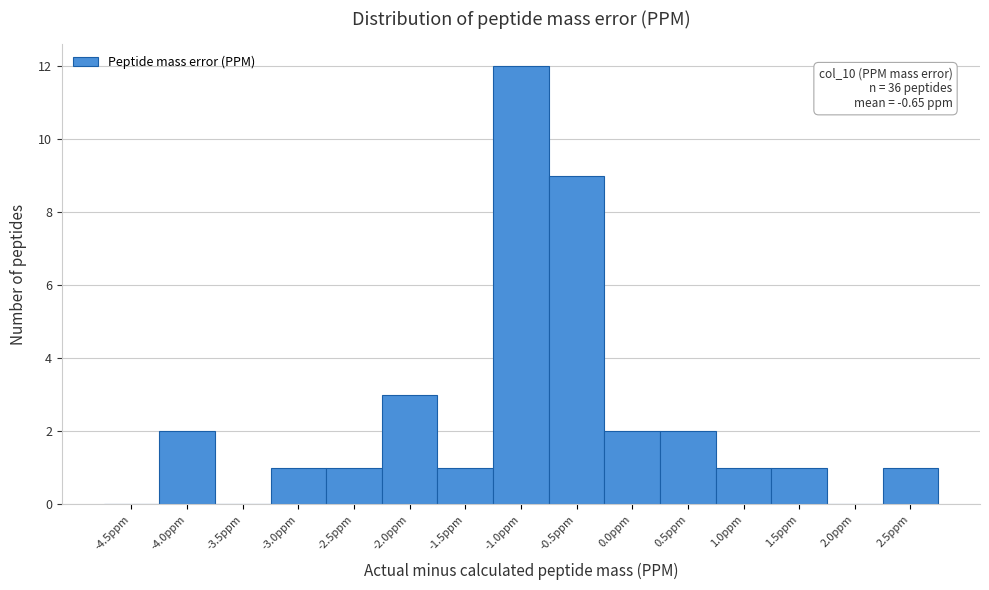

Reading left to right, what are all the values shown in this chart?

-4.5ppm=0	-4.0ppm=2	-3.5ppm=0	-3.0ppm=1	-2.5ppm=1	-2.0ppm=3	-1.5ppm=1	-1.0ppm=12	-0.5ppm=9	0.0ppm=2	0.5ppm=2	1.0ppm=1	1.5ppm=1	2.0ppm=0	2.5ppm=1